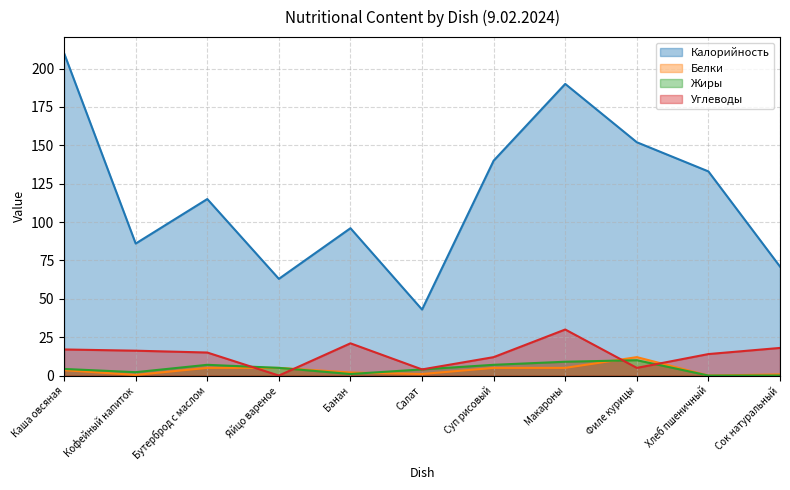

Reading left to right, what are all the values shown in this chart?

Калорийность: 210.0	86.0	115.0	63.0	96.0	43.0	140.0	190.0	152.0	133.0	71.0
Белки: 3.5	0.4	5.0	5.0	2.0	1.0	5.0	5.0	12.0	0.0	0.8
Жиры: 4.3	2.2	7.0	5.0	1.0	4.0	7.0	9.0	10.0	0.0	0.0
Углеводы: 17.0	16.2	15.0	0.0	21.0	4.0	12.0	30.0	5.0	14.0	18.0